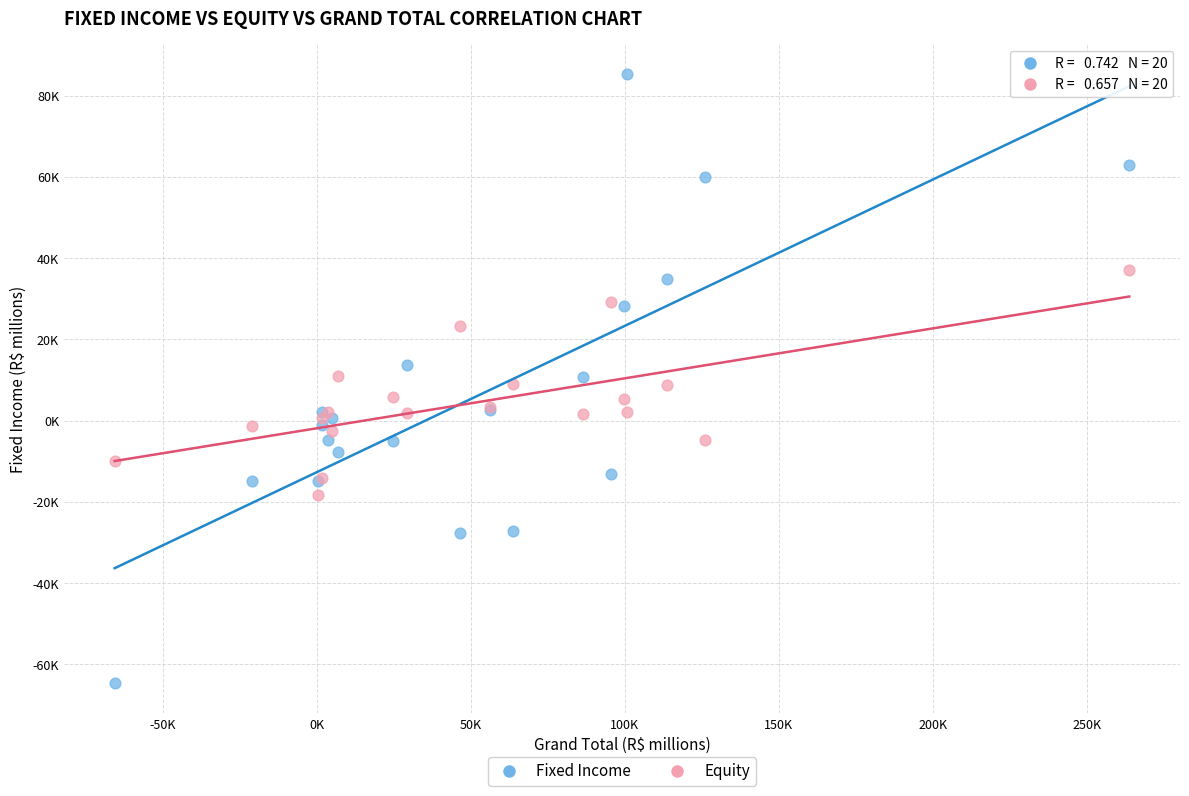

What are all the series names shown in the legend?

Fixed Income, Equity